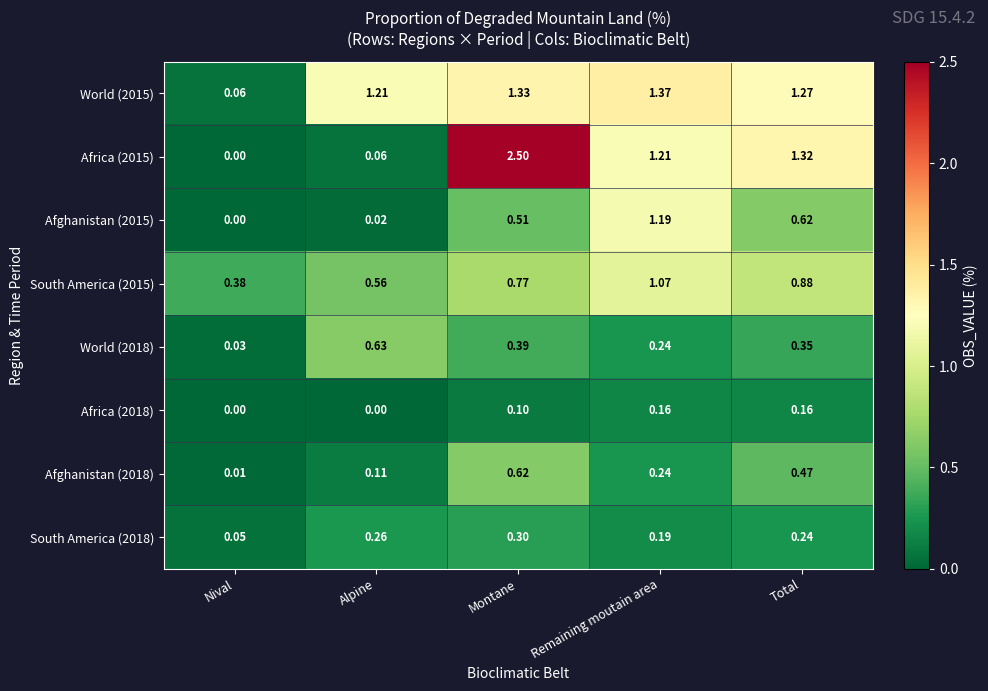

What is the total value across all series at Alpine?

2.9